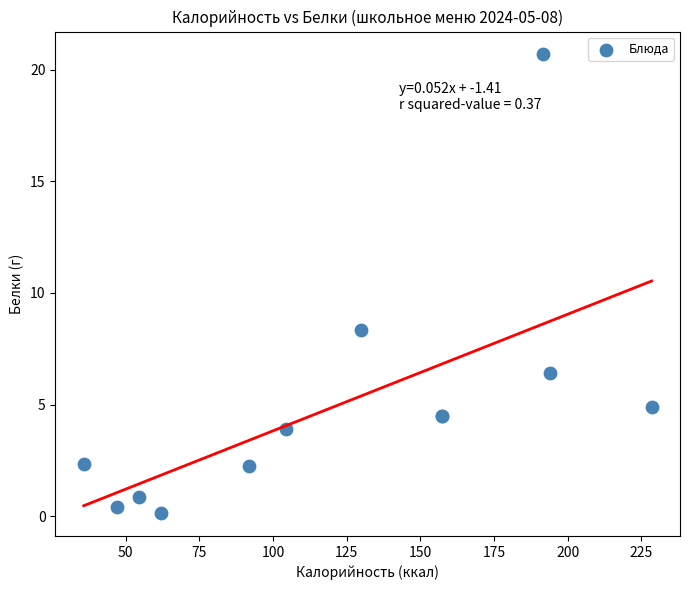

What Y value in the scatter plot is closest to 10?

8.3